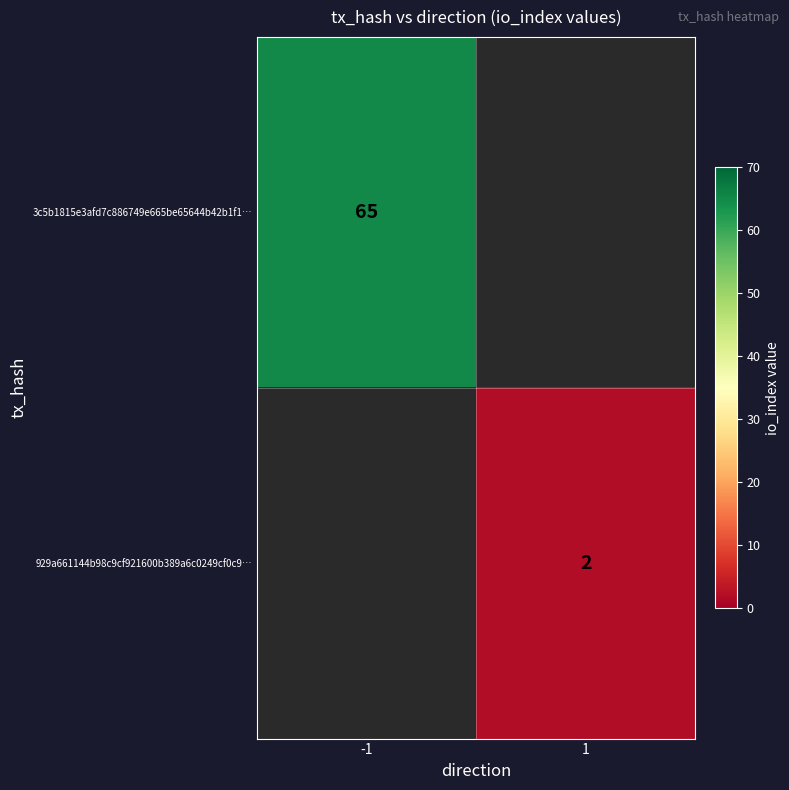

What is the minimum value shown in the chart?

2.0